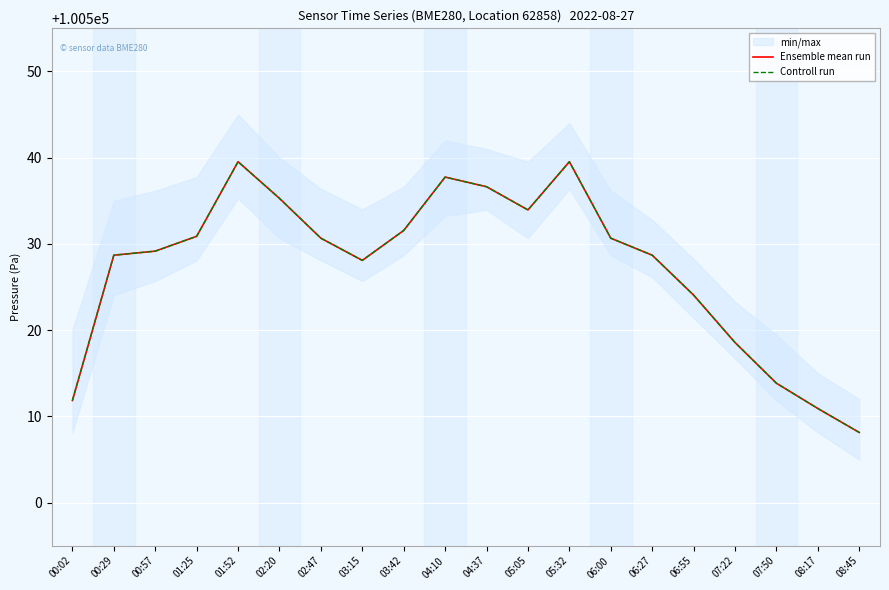

Reading left to right, transcribe all the data shown in this chart.

Ensemble mean run: 00:02=100511.8	00:29=100528.7	00:57=100529.2	01:25=100530.9	01:52=100539.5	02:20=100535.3	02:47=100530.7	03:15=100528.1	03:42=100531.6	04:10=100537.8	04:37=100536.6	05:05=100533.9	05:32=100539.5	06:00=100530.7	06:27=100528.7	06:55=100524.1	07:22=100518.6	07:50=100513.8	08:17=100510.9	08:45=100508.1
Controll run: 00:02=100511.8	00:29=100528.7	00:57=100529.2	01:25=100530.9	01:52=100539.5	02:20=100535.3	02:47=100530.7	03:15=100528.1	03:42=100531.6	04:10=100537.8	04:37=100536.6	05:05=100533.9	05:32=100539.5	06:00=100530.7	06:27=100528.7	06:55=100524.1	07:22=100518.6	07:50=100513.8	08:17=100510.9	08:45=100508.1